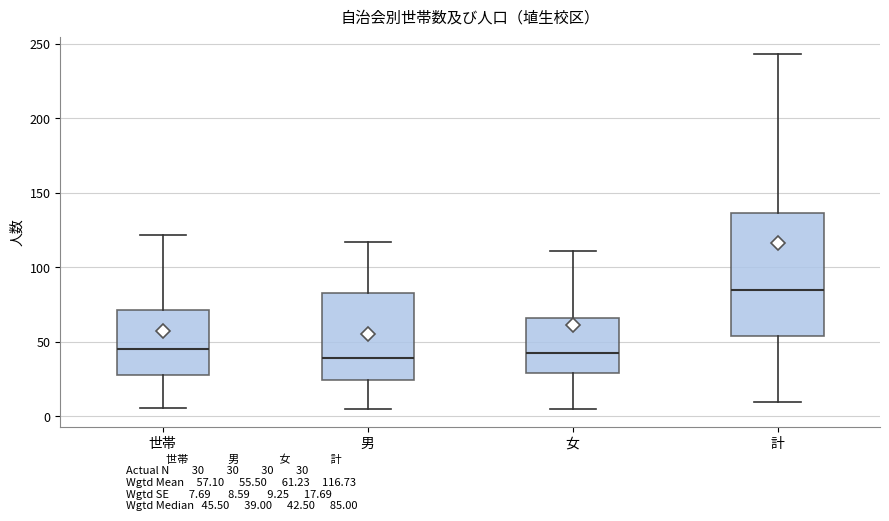

Reading left to right, transcribe this box plot: for each box, give where its median line is, the range the box spans, and where its two whiskers end, as read against the y-axis. The values are not printed on the chart, so give them approximately, as read against the axis.

世帯: median 45, box 30 to 70, whiskers 5 to 120
男: median 40, box 25 to 85, whiskers 5 to 115
女: median 45, box 30 to 65, whiskers 5 to 110
計: median 85, box 55 to 135, whiskers 10 to 245